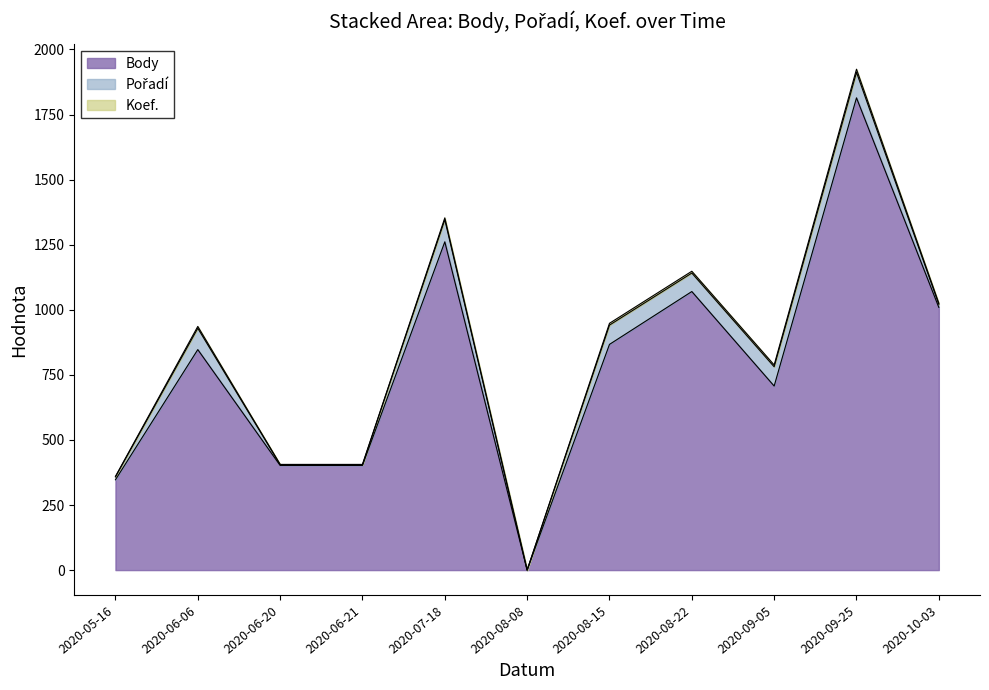

Reading left to right, list all the values displayed in this chart.

Body: 2020-05-16=347	2020-06-06=847	2020-06-20=402	2020-06-21=402	2020-07-18=1261	2020-08-08=0	2020-08-15=867	2020-08-22=1070	2020-09-05=707	2020-09-25=1814	2020-10-03=1009
Pořadí: 2020-05-16=11	2020-06-06=82	2020-06-20=3	2020-06-21=3	2020-07-18=85	2020-08-08=0	2020-08-15=74	2020-08-22=71	2020-09-05=74	2020-09-25=98	2020-10-03=12
Koef.: 2020-05-16=2	2020-06-06=7	2020-06-20=1	2020-06-21=1	2020-07-18=7	2020-08-08=0	2020-08-15=7	2020-08-22=7	2020-09-05=7	2020-09-25=12	2020-10-03=4